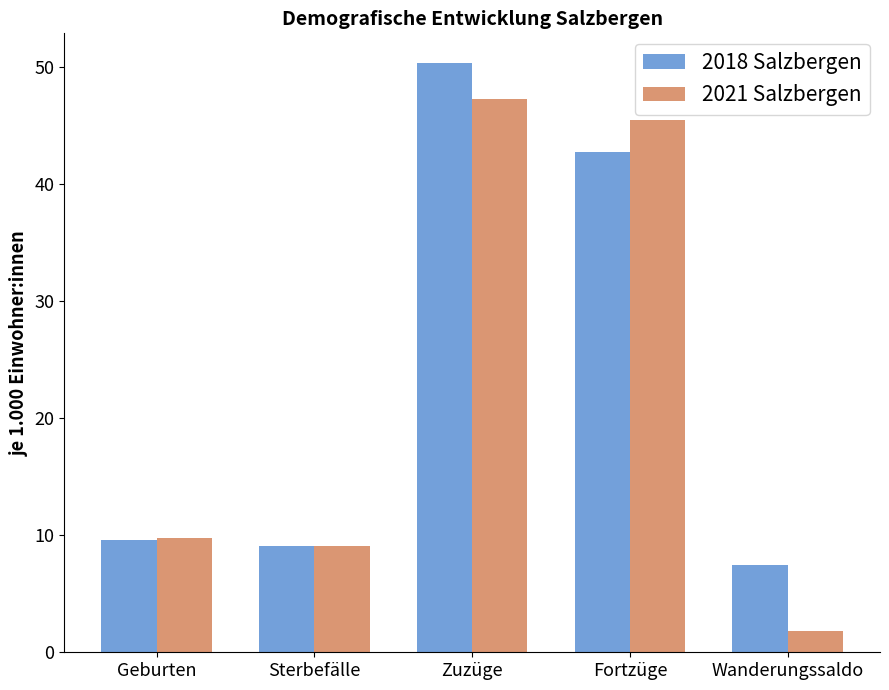

Reading right to left, list all the values displayed in this chart.

2018 Salzbergen: Wanderungssaldo=7.5	Fortzüge=42.8	Zuzüge=50.4	Sterbefälle=9.1	Geburten=9.6
2021 Salzbergen: Wanderungssaldo=1.8	Fortzüge=45.5	Zuzüge=47.3	Sterbefälle=9.1	Geburten=9.8